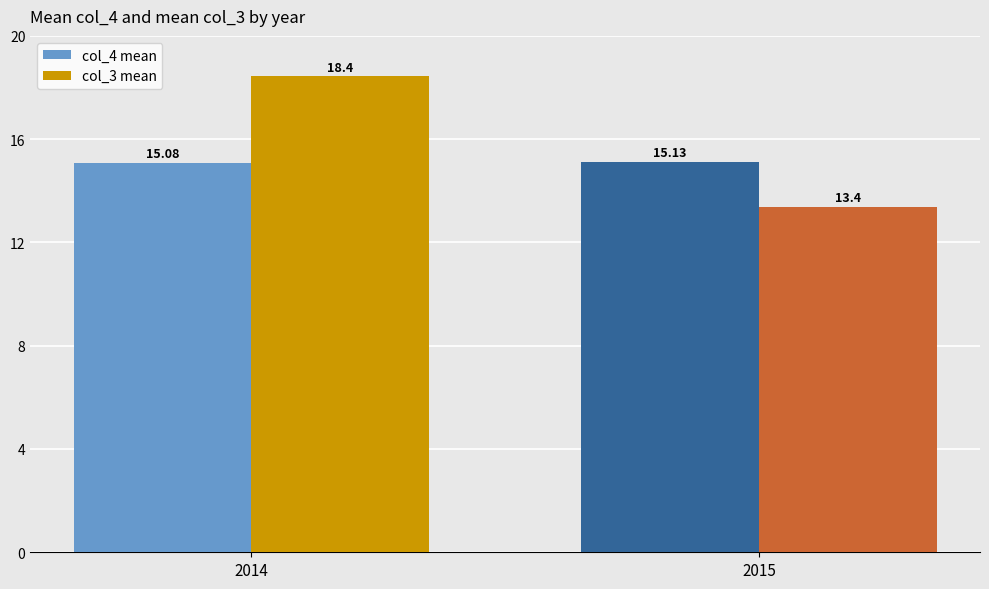

Which category has the lowest value in the col_3 mean series?

2015